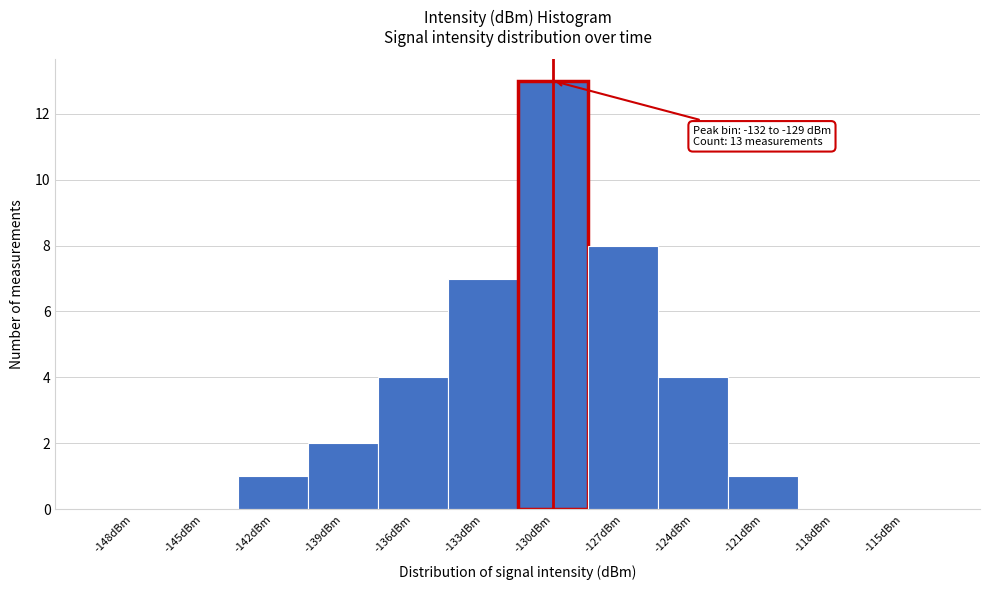

Reading left to right, list all the values displayed in this chart.

-148dBm=0	-145dBm=0	-142dBm=1	-139dBm=2	-136dBm=4	-133dBm=7	-130dBm=13	-127dBm=8	-124dBm=4	-121dBm=1	-118dBm=0	-115dBm=0